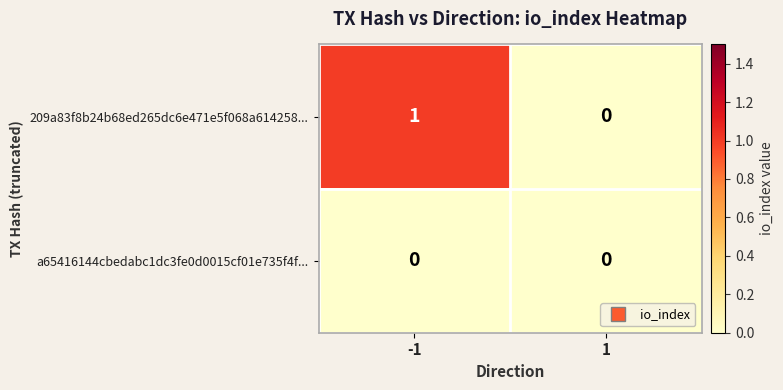

The value of a65416144cbedabc1dc3fe0d0015cf01e735f4f... at 1 is 0. True or false?

True